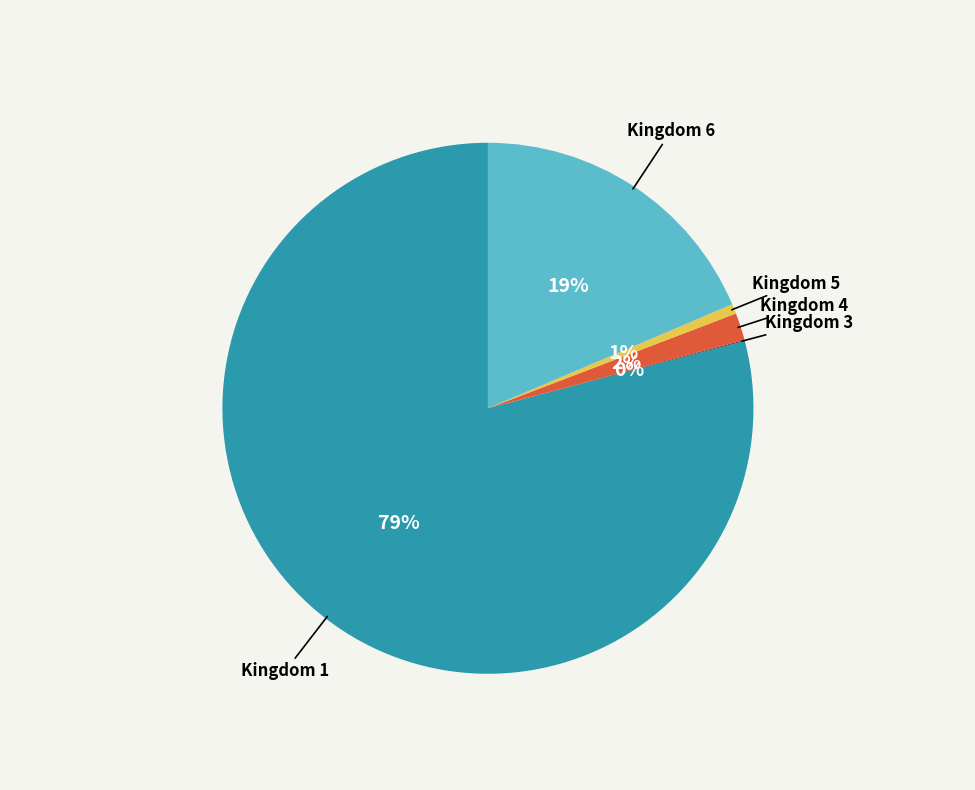

To the nearest percent, what is the average slice percentage?

20%